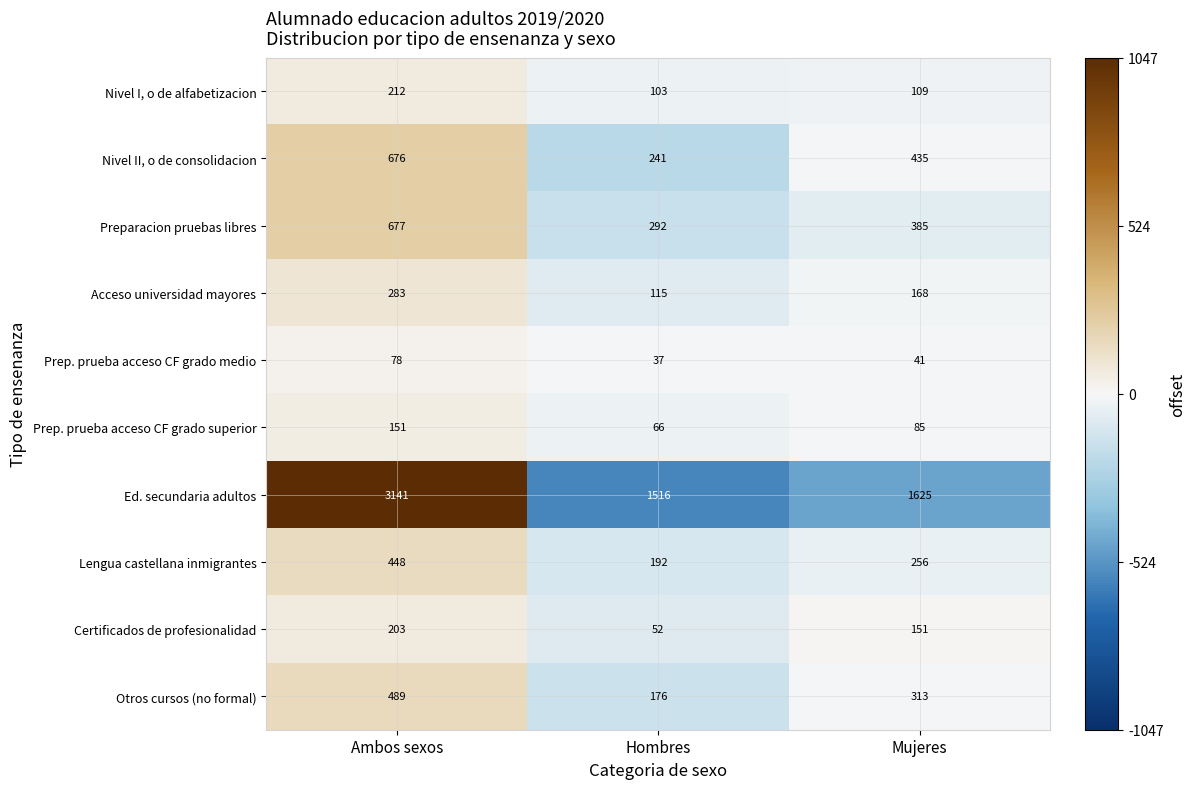

Which series has the widest spread of values?

Ed. secundaria adultos